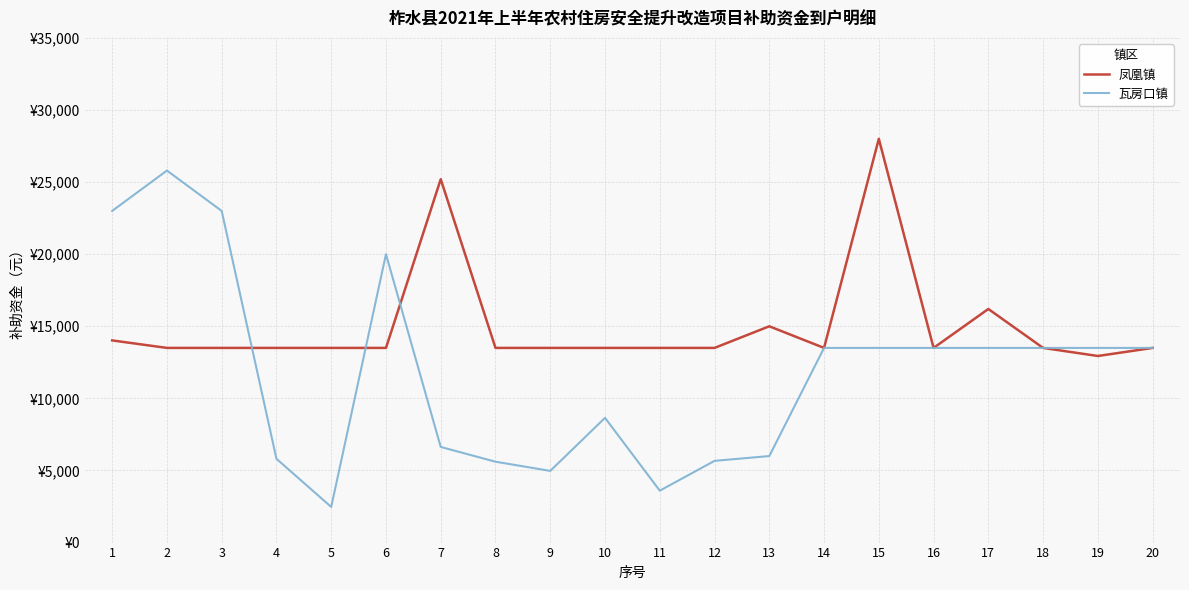

How many interior local peaks does the 瓦房口镇 series have?

3